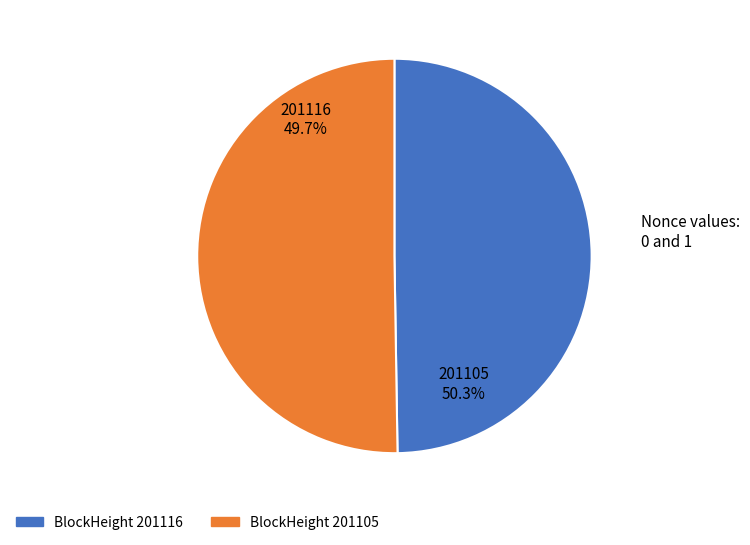

Is 201105 the majority of the pie?

Yes